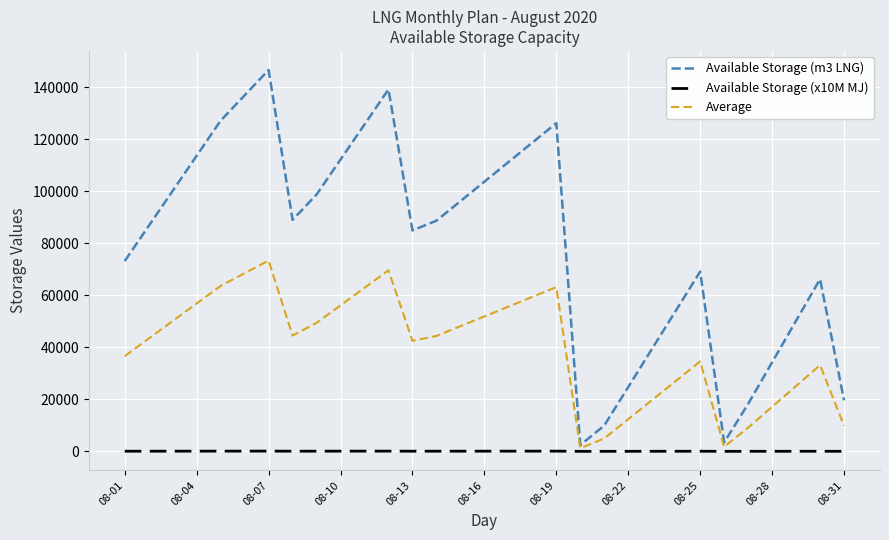

Which series has the largest range (max minus min)?

Available Storage (m3 LNG)